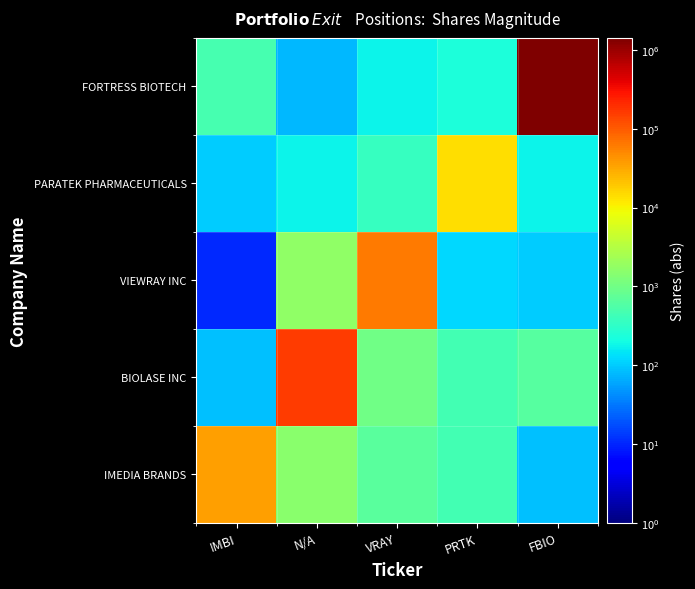

At which category is the sum across all series the highest?

FBIO